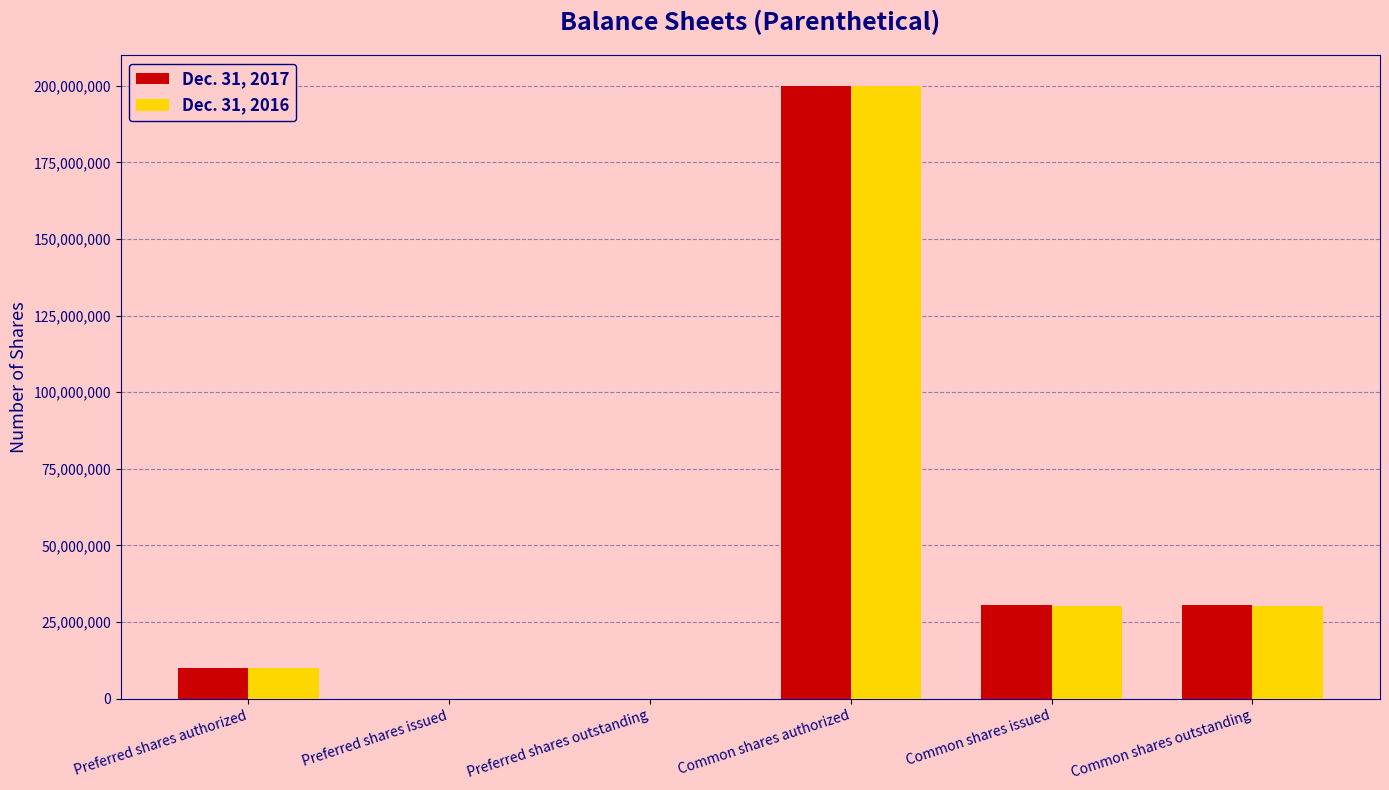

At which category is the sum across all series the highest?

Common shares authorized